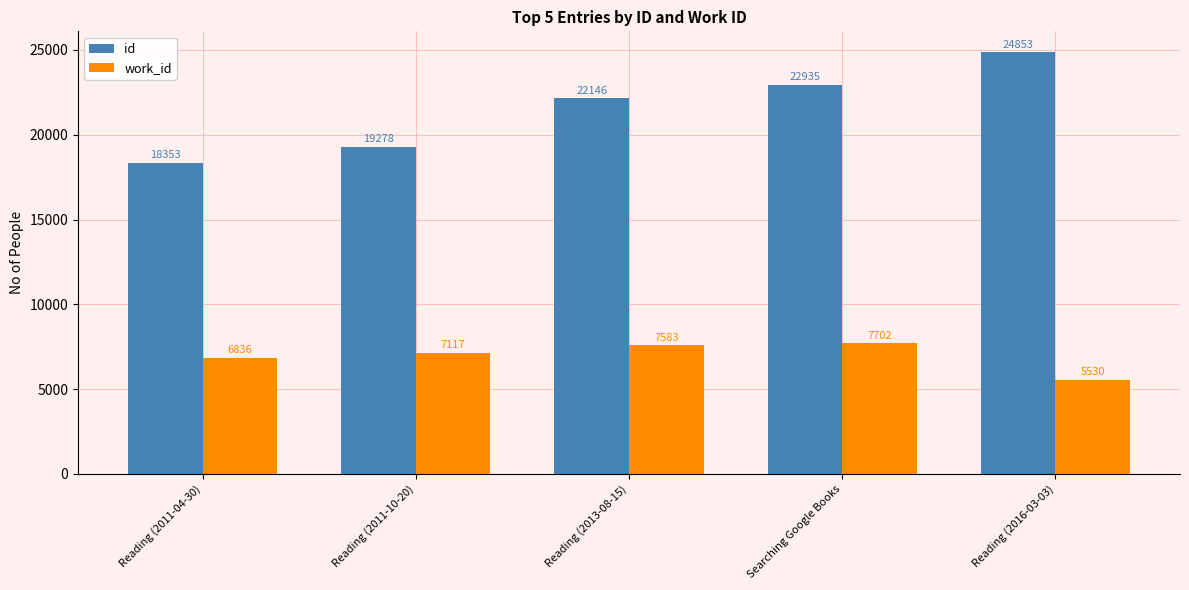

Count the id values in the range 19278 to 22935.

3